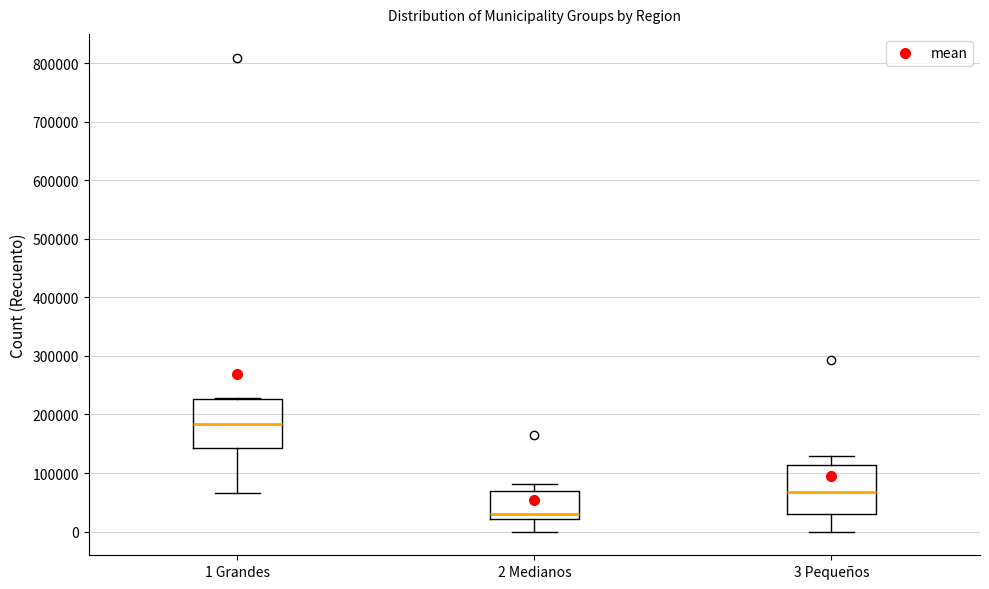

Reading left to right, transcribe this box plot: for each box, give where its median line is, the range the box spans, and where its two whiskers end, as read against the y-axis. The values are not printed on the chart, so give them approximately, as read against the axis.

1 Grandes: median 180000, box 140000 to 230000, whiskers 70000 to 230000
2 Medianos: median 30000, box 20000 to 70000, whiskers 0 to 80000
3 Pequeños: median 70000, box 30000 to 110000, whiskers 0 to 130000